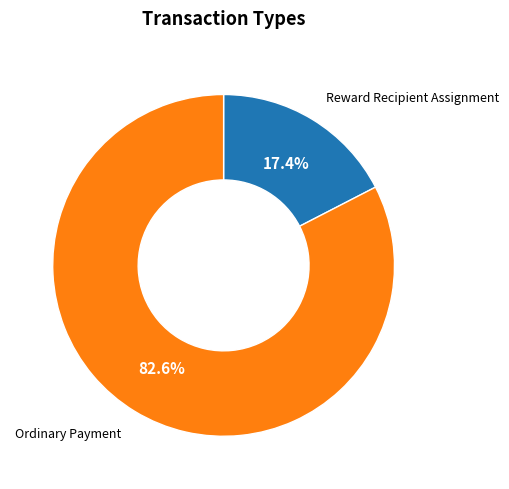

What is the largest slice in the pie chart?

Ordinary Payment